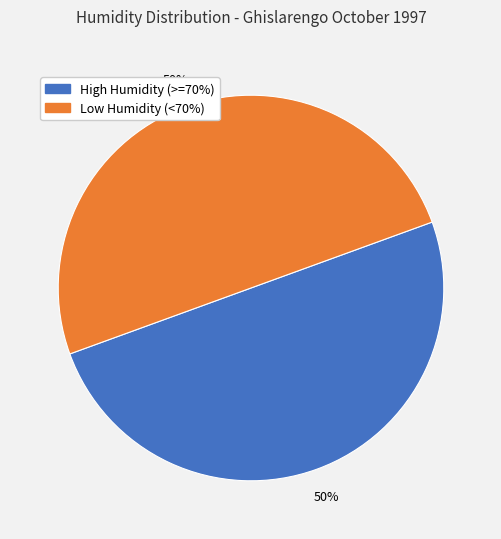

To the nearest percent, what is the average slice percentage?

50%